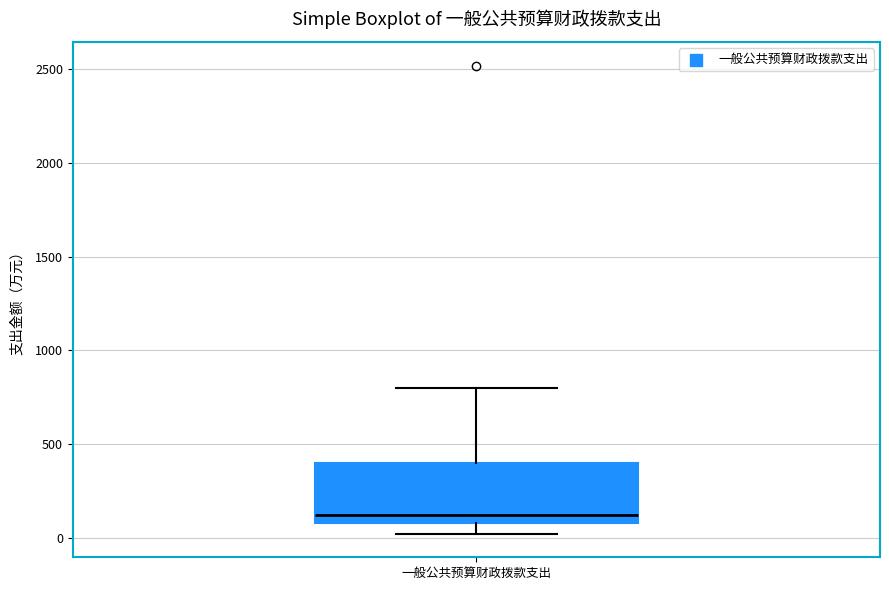

Where is the upper edge of the box for 一般公共预算财政拨款支出 on the y-axis? The values are not printed on the chart, so give them approximately, as read against the axis.

400